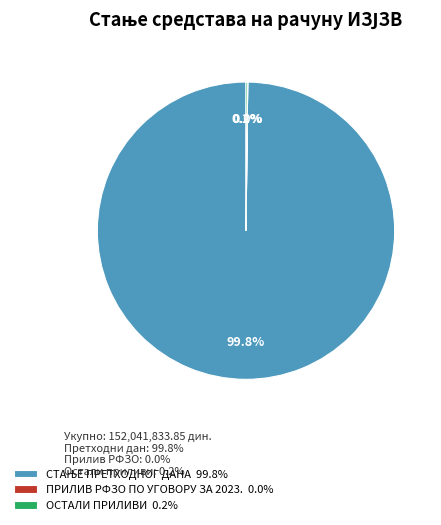

Is there a majority slice in this chart?

Yes